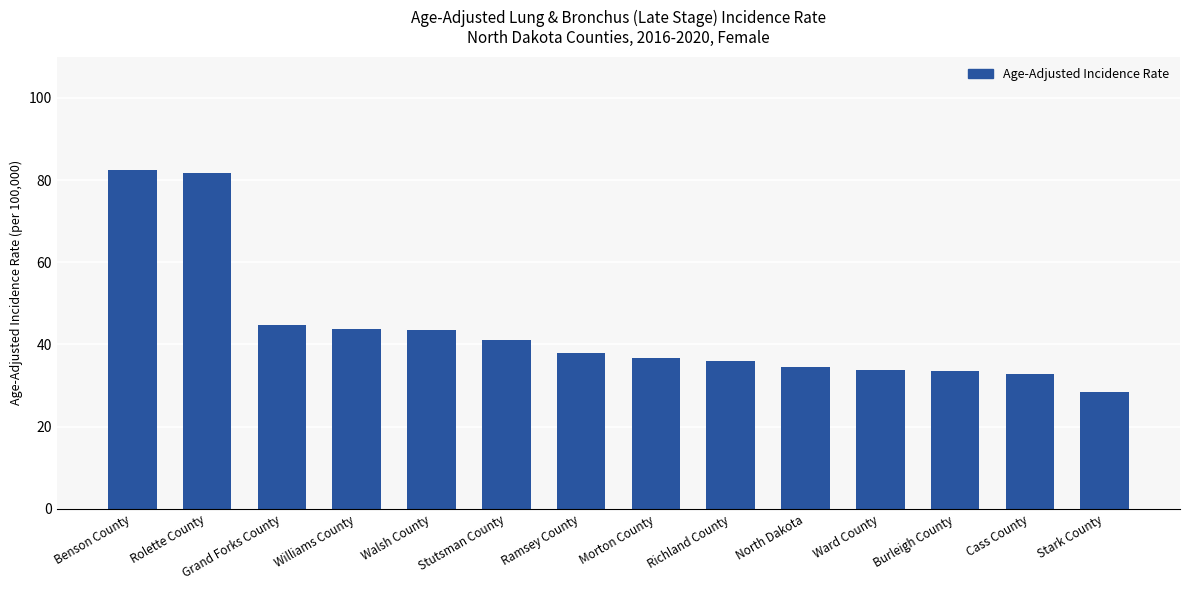

What is the ratio of the value at Williams County to the value at Stutsman County?

1.1